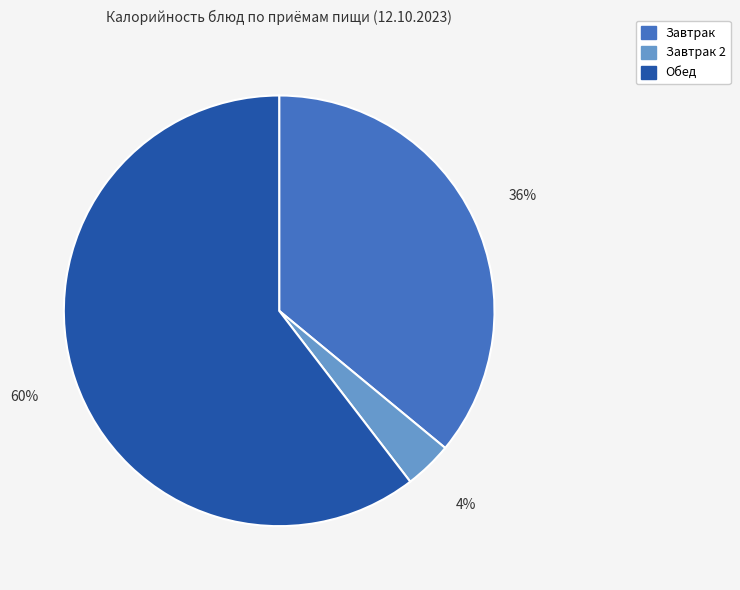

Does any single category account for the majority?

Yes